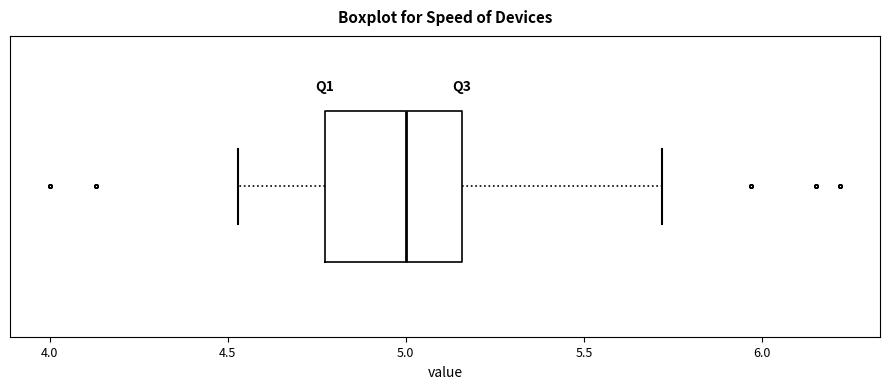

Where does the right whisker of the box end on the x-axis? The values are not printed on the chart, so give them approximately, as read against the axis.

5.70